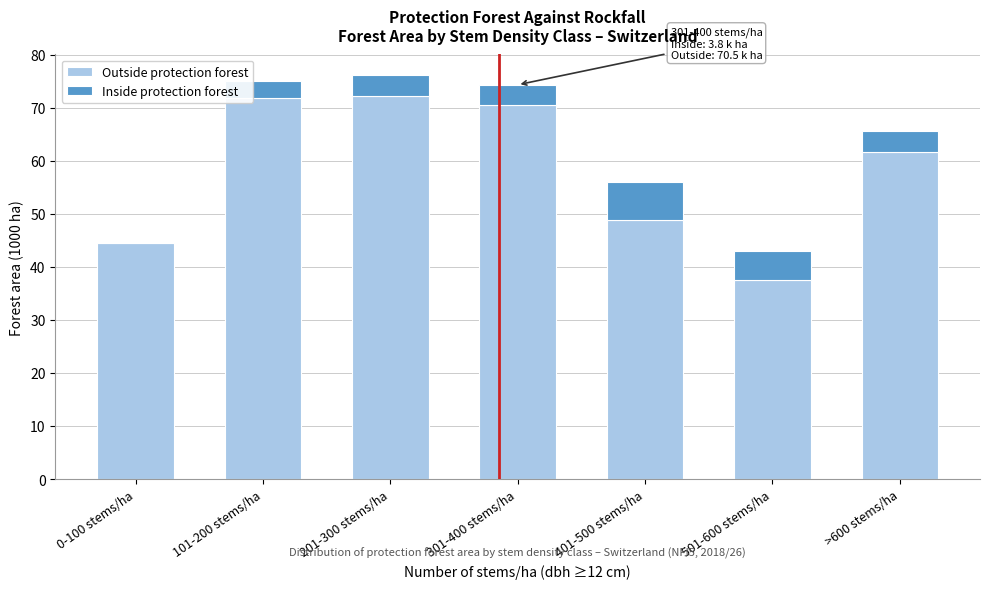

Reading right to left, what are the values for Outside protection forest?

>600 stems/ha=61.7	501-600 stems/ha=37.5	401-500 stems/ha=48.9	301-400 stems/ha=70.5	201-300 stems/ha=72.2	101-200 stems/ha=71.8	0-100 stems/ha=44.5